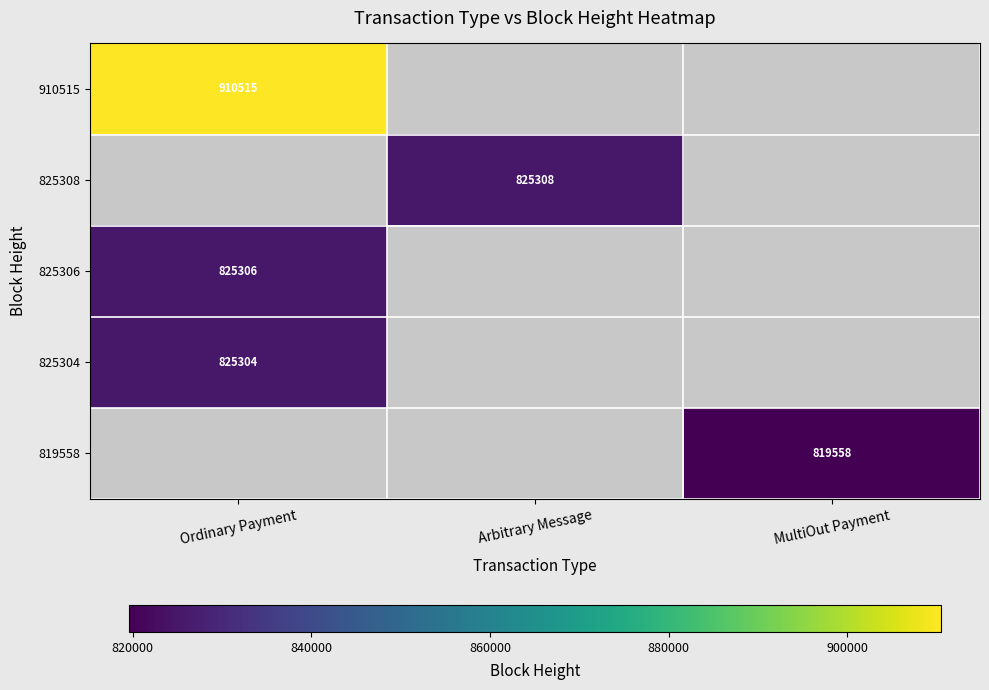

The value of 825304 at Ordinary Payment is 825304. True or false?

True